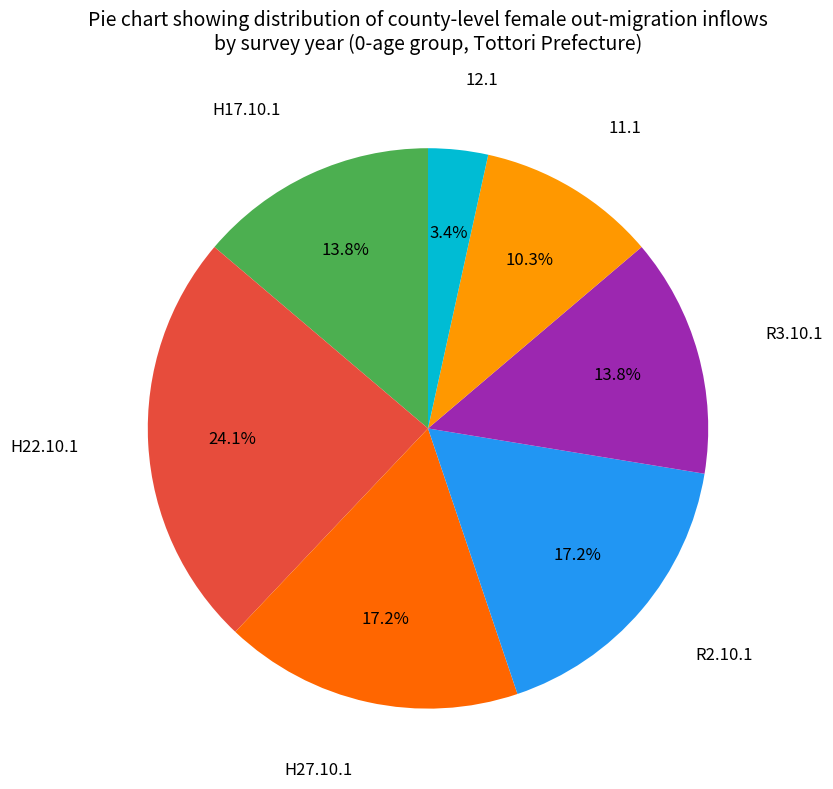

Is there a majority slice in this chart?

No